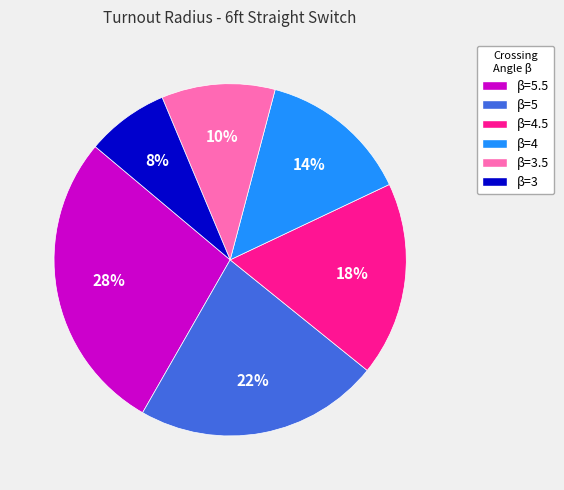

Which category has the biggest portion of the pie?

β=5.5